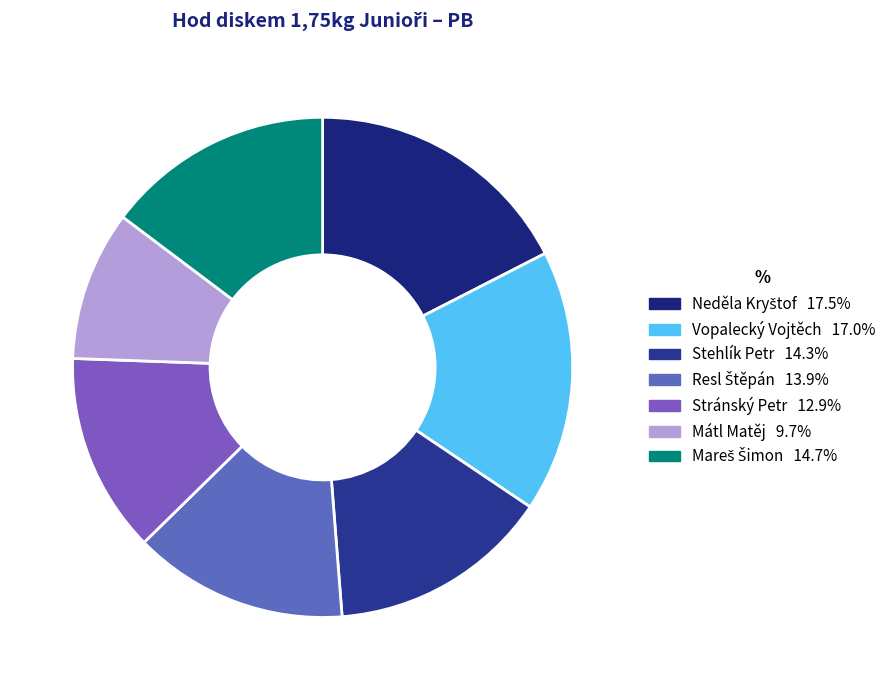

Which category has the smallest portion of the pie?

Mátl Matěj